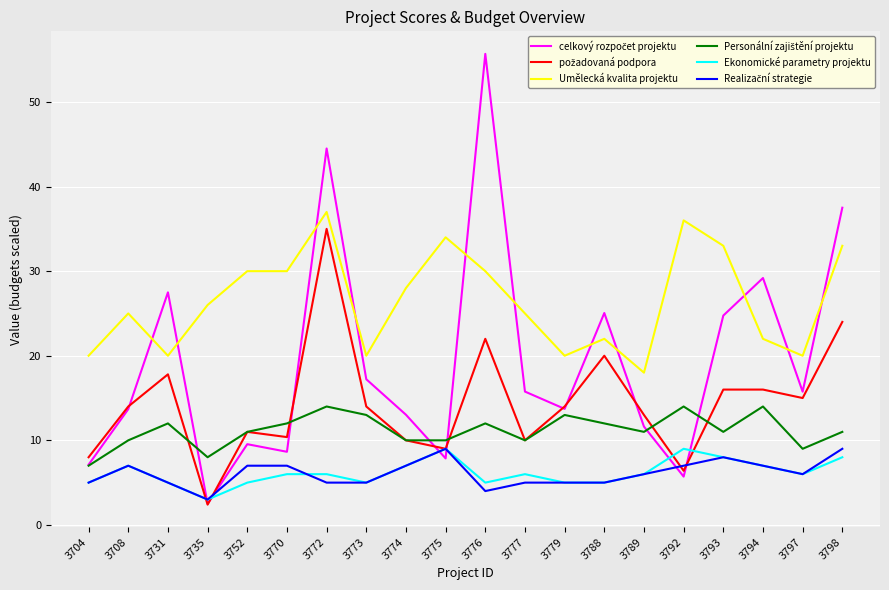

What is the difference between the highest and lowest values at 3776?

51.7